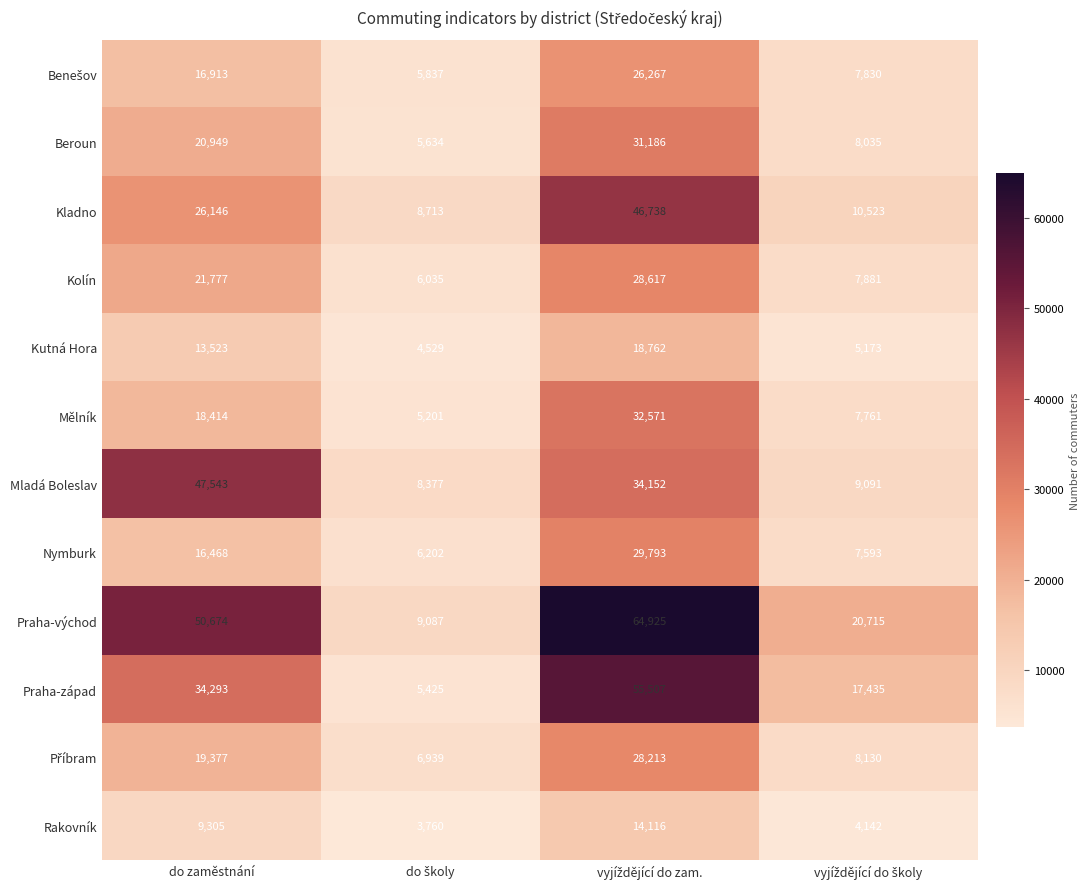

What is the smallest value displayed?

3760